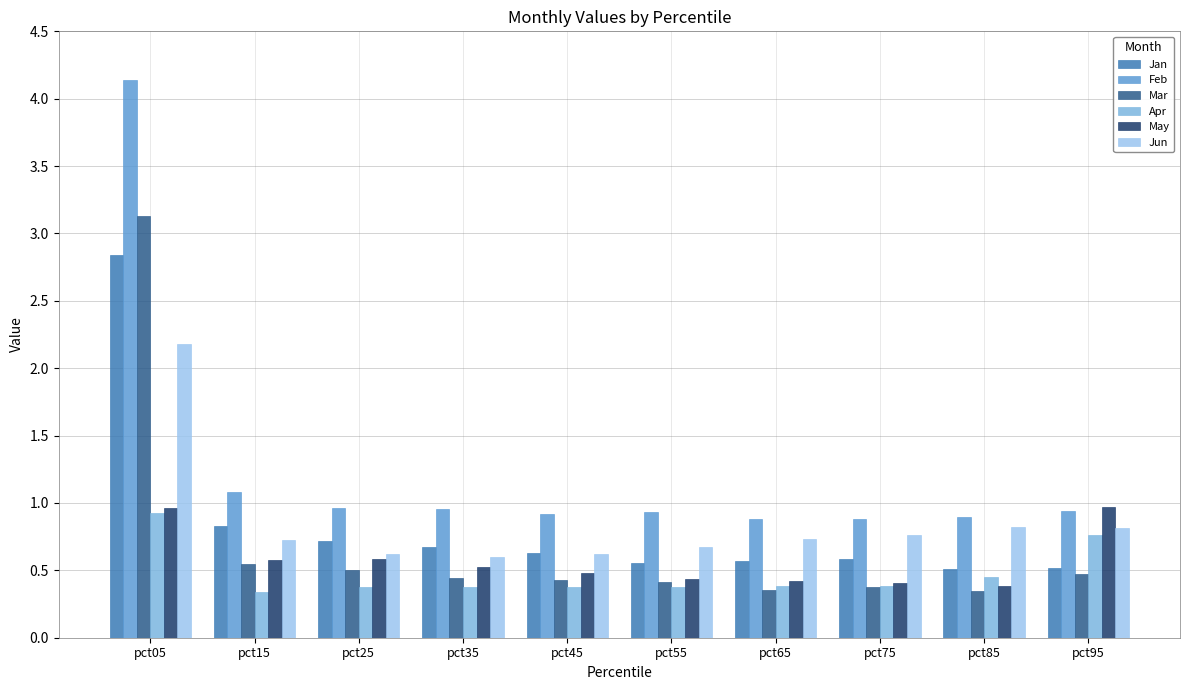

Is it true that Jun equals 0.8 at pct75?

True